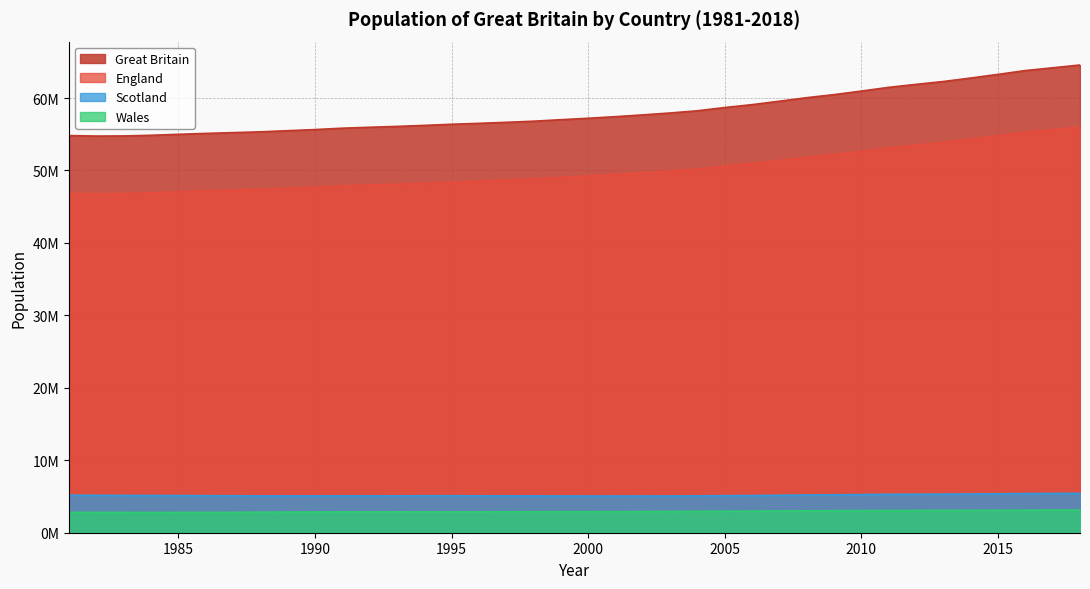

What is the value of the Great Britain point at the 16th from the left?

56502600